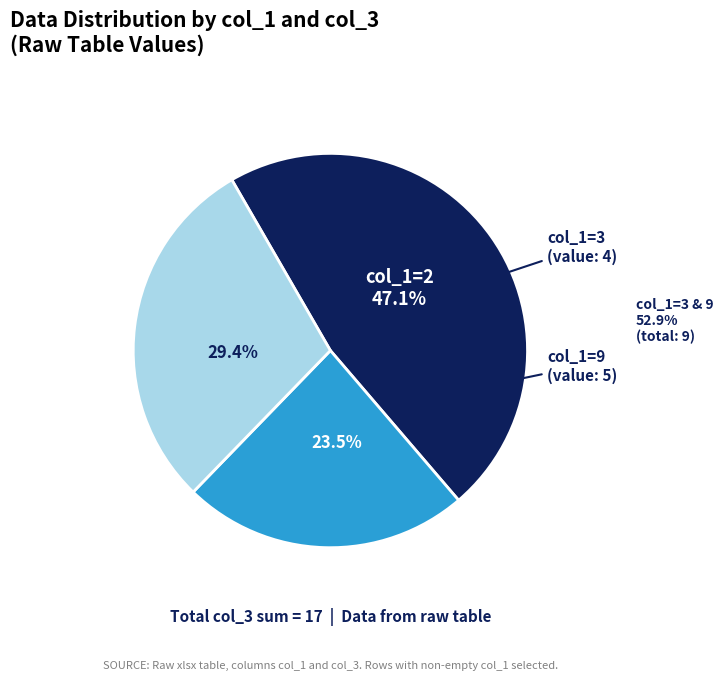

Is there a majority slice in this chart?

No